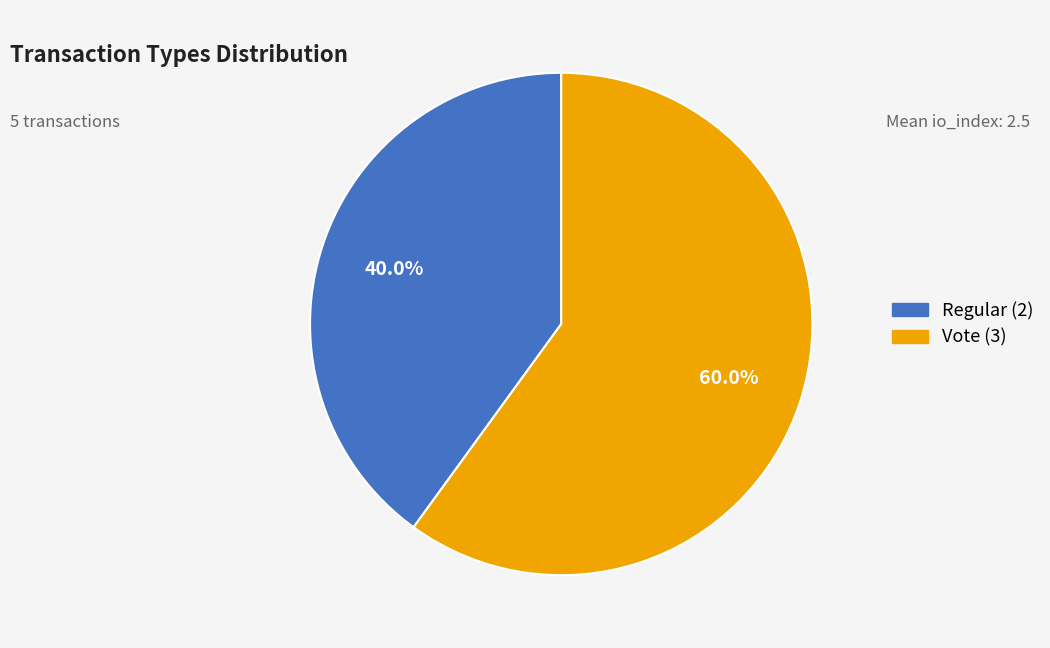

To the nearest percent, what portion does Vote represent?

60%